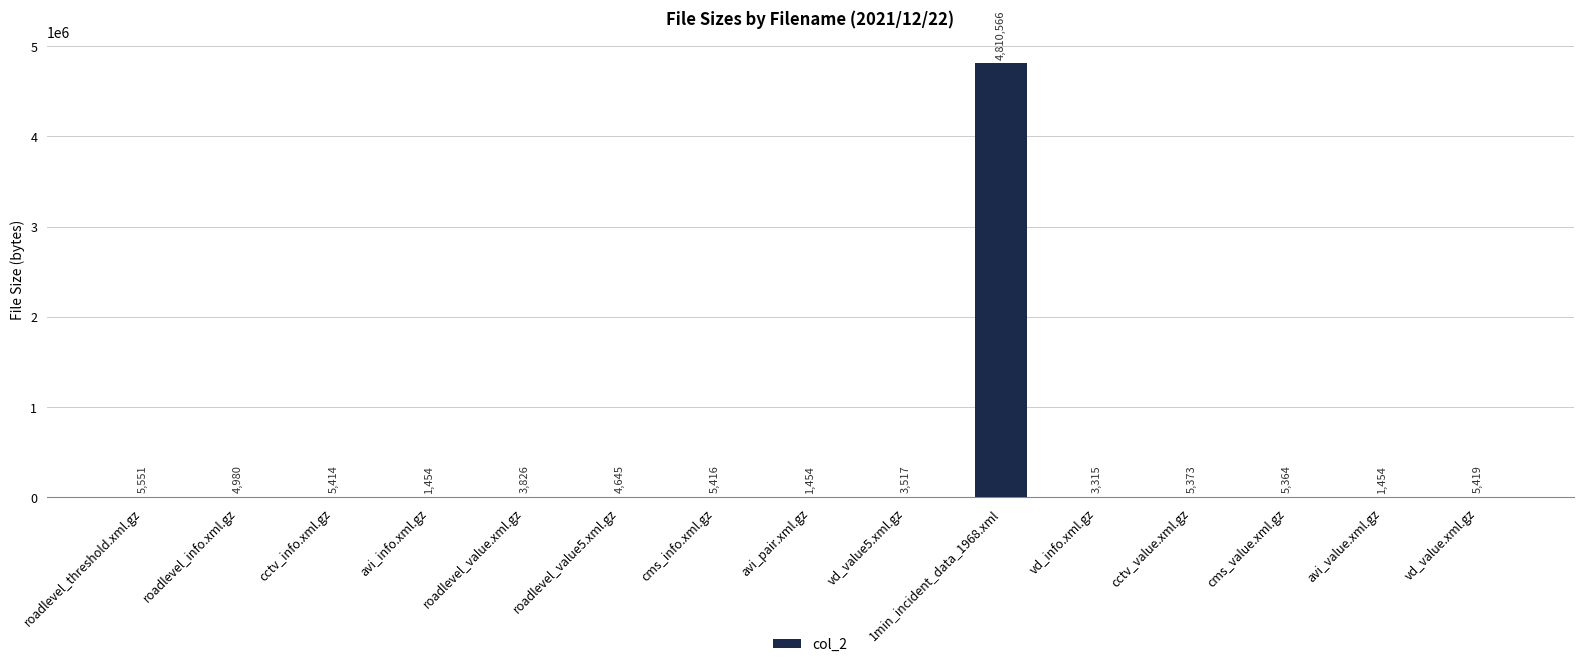

The chart shows a value of 5373 at cctv_value.xml.gz. True or false?

True